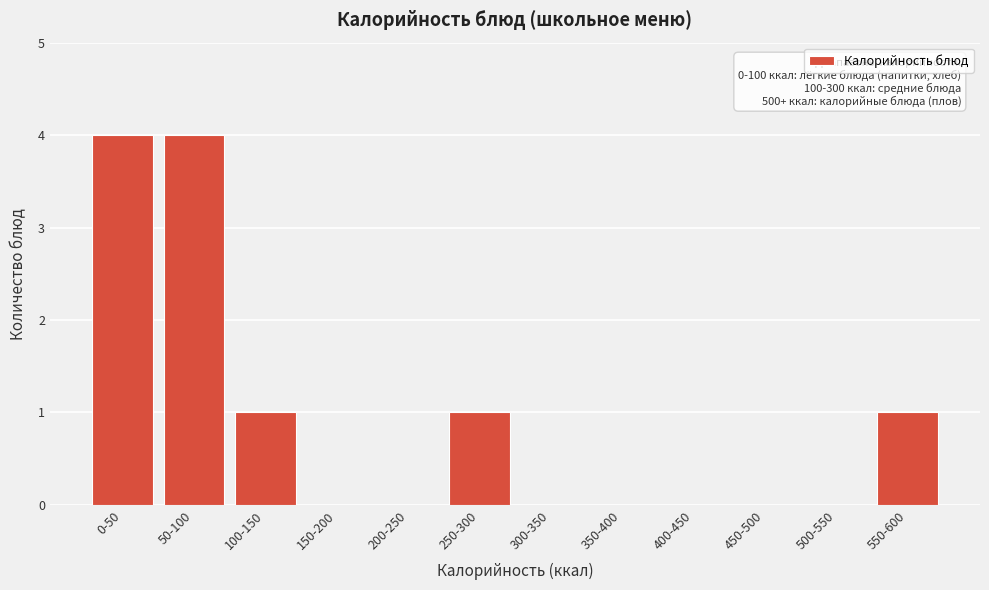

Reading left to right, list all the values displayed in this chart.

0-50=4	50-100=4	100-150=1	150-200=0	200-250=0	250-300=1	300-350=0	350-400=0	400-450=0	450-500=0	500-550=0	550-600=1